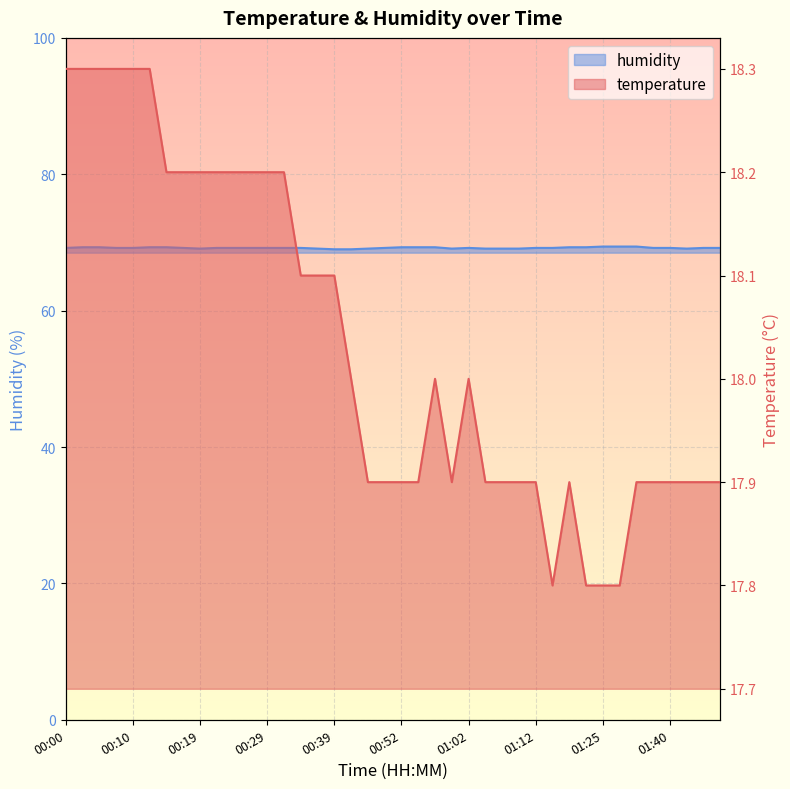

Rank the series by their maximum value, from highest to lowest.

humidity, temperature